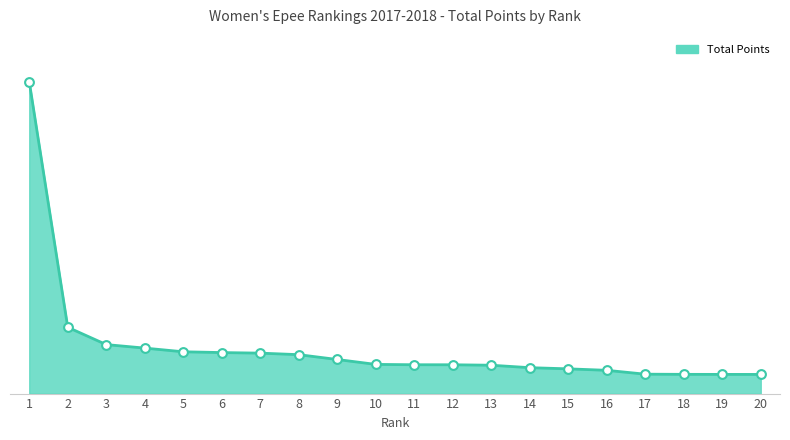

What is the ratio of the value at 11 to the value at 6?

0.7